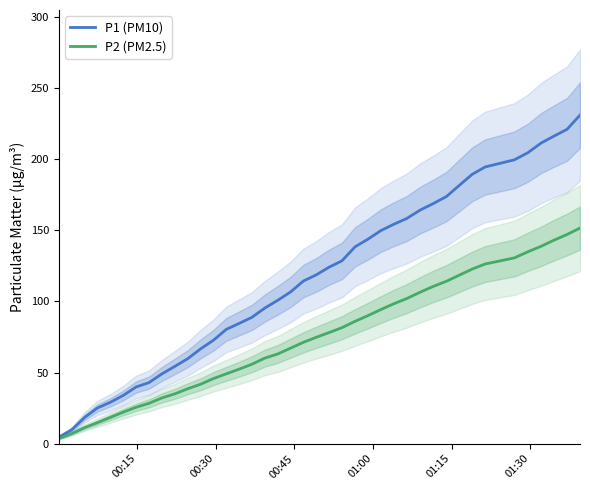

What is the highest value of the P1 (PM10) series?

231.2